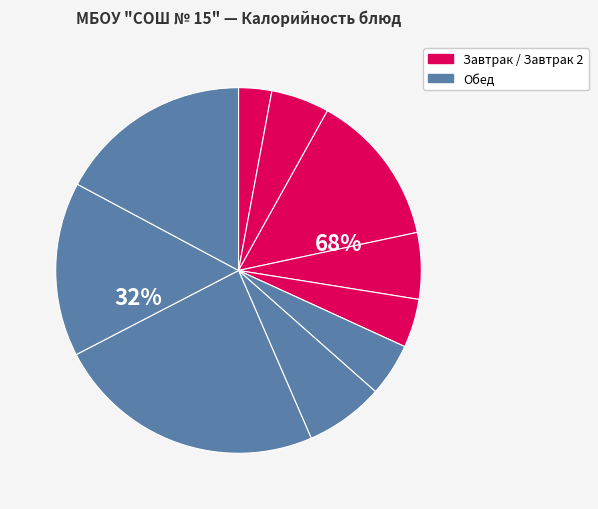

To the nearest percent, what percentage of the pie is Кофейный напиток на молоке?

15%